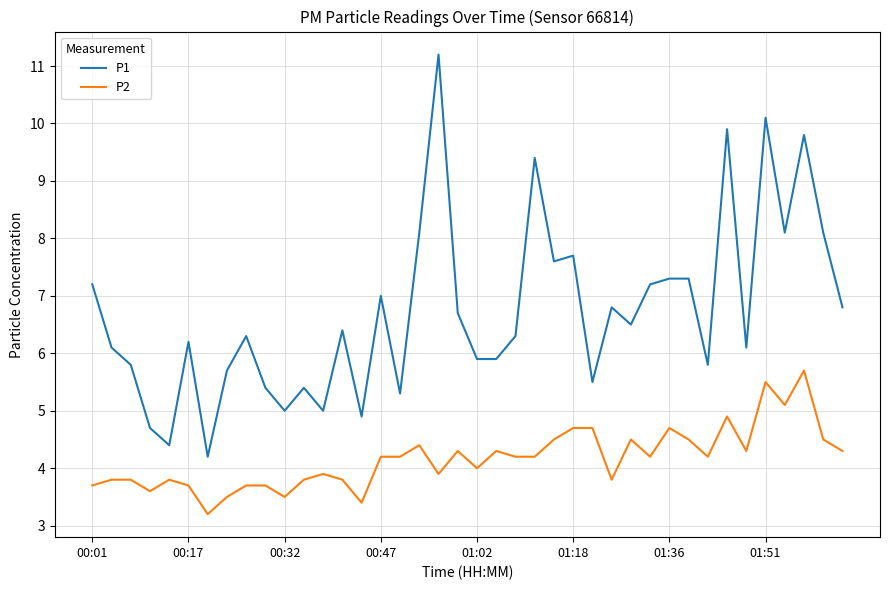

What is the difference between the second highest and minimum values in the P2 series?

2.3